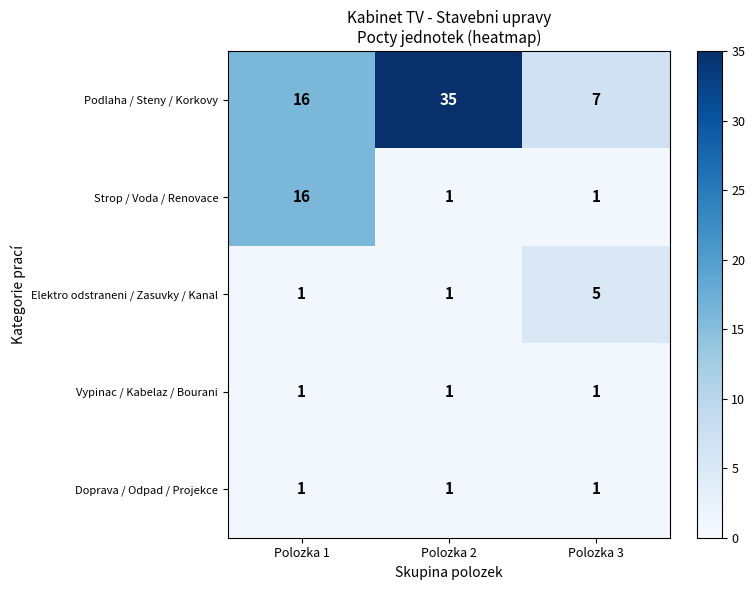

What is the greatest value displayed?

35